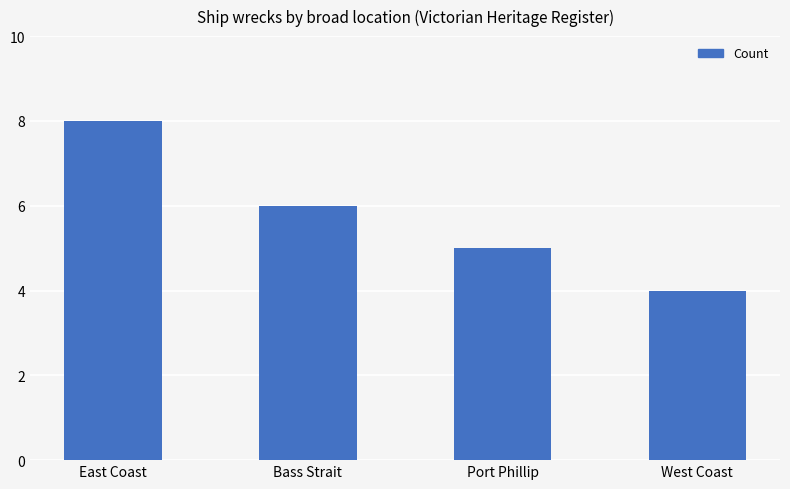

What is the greatest value displayed?

8